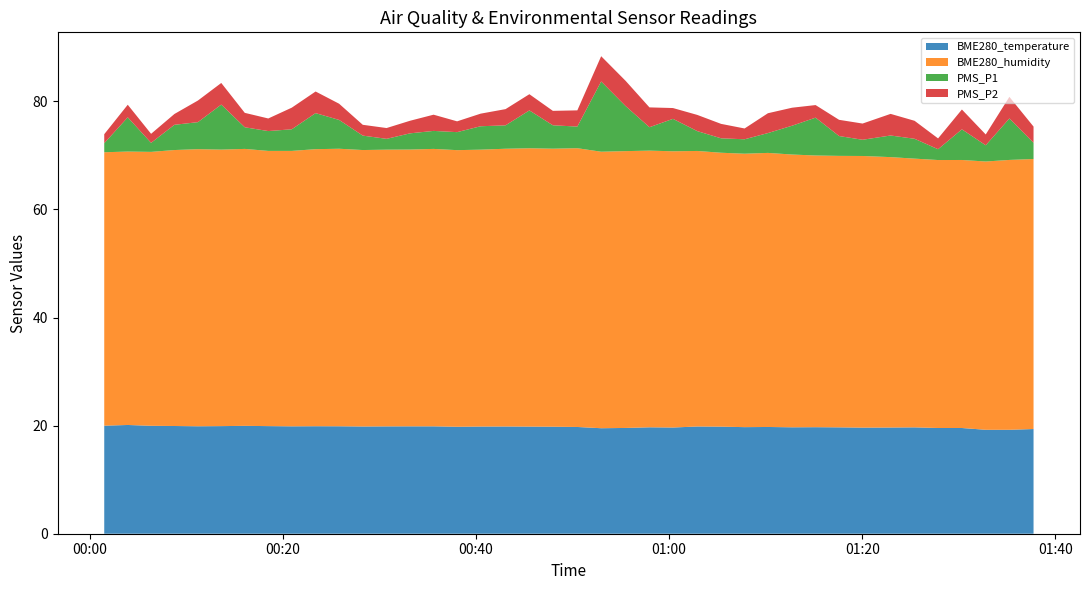

Reading right to left, list all the values displayed in this chart.

BME280_temperature: 2022/05/12 01:37:44=19.4	2022/05/12 01:35:14=19.2	2022/05/12 01:32:47=19.2	2022/05/12 01:30:19=19.6	2022/05/12 01:27:51=19.6	2022/05/12 01:25:25=19.7	2022/05/12 01:22:56=19.6	2022/05/12 01:20:02=19.6	2022/05/12 01:17:36=19.7	2022/05/12 01:15:10=19.7	2022/05/12 01:12:44=19.7	2022/05/12 01:10:14=19.8	2022/05/12 01:07:49=19.7	2022/05/12 01:05:23=19.8	2022/05/12 01:02:55=19.8	2022/05/12 01:00:24=19.6	2022/05/12 00:57:58=19.7	2022/05/12 00:55:30=19.6	2022/05/12 00:52:58=19.5	2022/05/12 00:50:30=19.8	2022/05/12 00:47:58=19.8	2022/05/12 00:45:32=19.8	2022/05/12 00:43:04=19.8	2022/05/12 00:40:29=19.8	2022/05/12 00:38:03=19.8	2022/05/12 00:35:37=19.9	2022/05/12 00:33:11=19.9	2022/05/12 00:30:45=19.9	2022/05/12 00:28:17=19.8	2022/05/12 00:25:50=19.9	2022/05/12 00:23:24=19.9	2022/05/12 00:20:56=19.9	2022/05/12 00:18:30=19.9	2022/05/12 00:16:04=20.0	2022/05/12 00:13:38=19.9	2022/05/12 00:11:13=19.9	2022/05/12 00:08:47=19.9	2022/05/12 00:06:22=20.0	2022/05/12 00:03:57=20.1	2022/05/12 00:01:31=20.0
BME280_humidity: 2022/05/12 01:37:44=50.0	2022/05/12 01:35:14=49.9	2022/05/12 01:32:47=49.6	2022/05/12 01:30:19=49.6	2022/05/12 01:27:51=49.6	2022/05/12 01:25:25=49.7	2022/05/12 01:22:56=50.0	2022/05/12 01:20:02=50.3	2022/05/12 01:17:36=50.2	2022/05/12 01:15:10=50.3	2022/05/12 01:12:44=50.5	2022/05/12 01:10:14=50.7	2022/05/12 01:07:49=50.6	2022/05/12 01:05:23=50.7	2022/05/12 01:02:55=51.0	2022/05/12 01:00:24=51.1	2022/05/12 00:57:58=51.2	2022/05/12 00:55:30=51.2	2022/05/12 00:52:58=51.2	2022/05/12 00:50:30=51.6	2022/05/12 00:47:58=51.4	2022/05/12 00:45:32=51.5	2022/05/12 00:43:04=51.4	2022/05/12 00:40:29=51.2	2022/05/12 00:38:03=51.2	2022/05/12 00:35:37=51.3	2022/05/12 00:33:11=51.2	2022/05/12 00:30:45=51.2	2022/05/12 00:28:17=51.1	2022/05/12 00:25:50=51.4	2022/05/12 00:23:24=51.3	2022/05/12 00:20:56=51.0	2022/05/12 00:18:30=50.9	2022/05/12 00:16:04=51.2	2022/05/12 00:13:38=51.2	2022/05/12 00:11:13=51.3	2022/05/12 00:08:47=51.1	2022/05/12 00:06:22=50.7	2022/05/12 00:03:57=50.6	2022/05/12 00:01:31=50.6
PMS_P1: 2022/05/12 01:37:44=3.0	2022/05/12 01:35:14=7.7	2022/05/12 01:32:47=3.0	2022/05/12 01:30:19=5.7	2022/05/12 01:27:51=2.0	2022/05/12 01:25:25=3.7	2022/05/12 01:22:56=4.0	2022/05/12 01:20:02=3.0	2022/05/12 01:17:36=3.7	2022/05/12 01:15:10=7.0	2022/05/12 01:12:44=5.3	2022/05/12 01:10:14=3.7	2022/05/12 01:07:49=2.7	2022/05/12 01:05:23=2.7	2022/05/12 01:02:55=3.7	2022/05/12 01:00:24=6.0	2022/05/12 00:57:58=4.3	2022/05/12 00:55:30=8.3	2022/05/12 00:52:58=13.0	2022/05/12 00:50:30=4.0	2022/05/12 00:47:58=4.3	2022/05/12 00:45:32=7.0	2022/05/12 00:43:04=4.3	2022/05/12 00:40:29=4.3	2022/05/12 00:38:03=3.3	2022/05/12 00:35:37=3.3	2022/05/12 00:33:11=3.0	2022/05/12 00:30:45=2.0	2022/05/12 00:28:17=2.7	2022/05/12 00:25:50=5.3	2022/05/12 00:23:24=6.7	2022/05/12 00:20:56=4.0	2022/05/12 00:18:30=3.7	2022/05/12 00:16:04=4.0	2022/05/12 00:13:38=8.3	2022/05/12 00:11:13=5.0	2022/05/12 00:08:47=4.7	2022/05/12 00:06:22=1.7	2022/05/12 00:03:57=6.3	2022/05/12 00:01:31=1.7
PMS_P2: 2022/05/12 01:37:44=3.0	2022/05/12 01:35:14=4.0	2022/05/12 01:32:47=2.0	2022/05/12 01:30:19=3.7	2022/05/12 01:27:51=2.0	2022/05/12 01:25:25=3.3	2022/05/12 01:22:56=4.0	2022/05/12 01:20:02=3.0	2022/05/12 01:17:36=3.0	2022/05/12 01:15:10=2.3	2022/05/12 01:12:44=3.3	2022/05/12 01:10:14=3.7	2022/05/12 01:07:49=2.0	2022/05/12 01:05:23=2.7	2022/05/12 01:02:55=3.0	2022/05/12 01:00:24=2.0	2022/05/12 00:57:58=3.7	2022/05/12 00:55:30=4.7	2022/05/12 00:52:58=4.7	2022/05/12 00:50:30=3.0	2022/05/12 00:47:58=2.7	2022/05/12 00:45:32=3.0	2022/05/12 00:43:04=3.0	2022/05/12 00:40:29=2.3	2022/05/12 00:38:03=2.0	2022/05/12 00:35:37=3.0	2022/05/12 00:33:11=2.3	2022/05/12 00:30:45=2.0	2022/05/12 00:28:17=2.0	2022/05/12 00:25:50=3.0	2022/05/12 00:23:24=4.0	2022/05/12 00:20:56=4.0	2022/05/12 00:18:30=2.3	2022/05/12 00:16:04=2.7	2022/05/12 00:13:38=4.0	2022/05/12 00:11:13=4.0	2022/05/12 00:08:47=2.0	2022/05/12 00:06:22=1.7	2022/05/12 00:03:57=2.3	2022/05/12 00:01:31=1.7